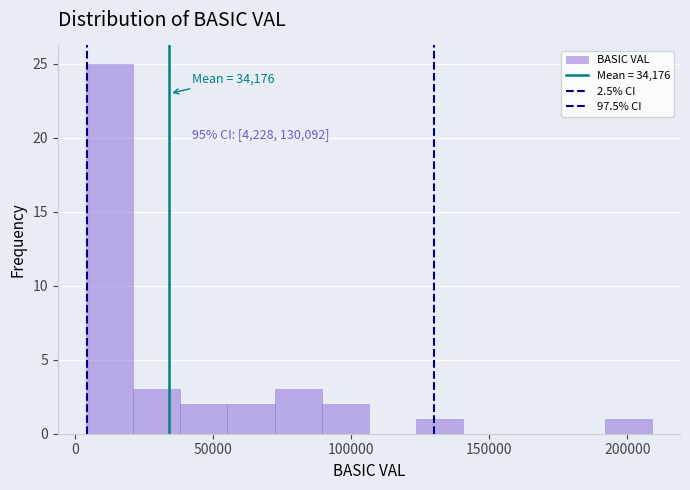

Around what value on the x-axis is the tallest bar? Give the approximate position of its centre, as read against the axis.

15000